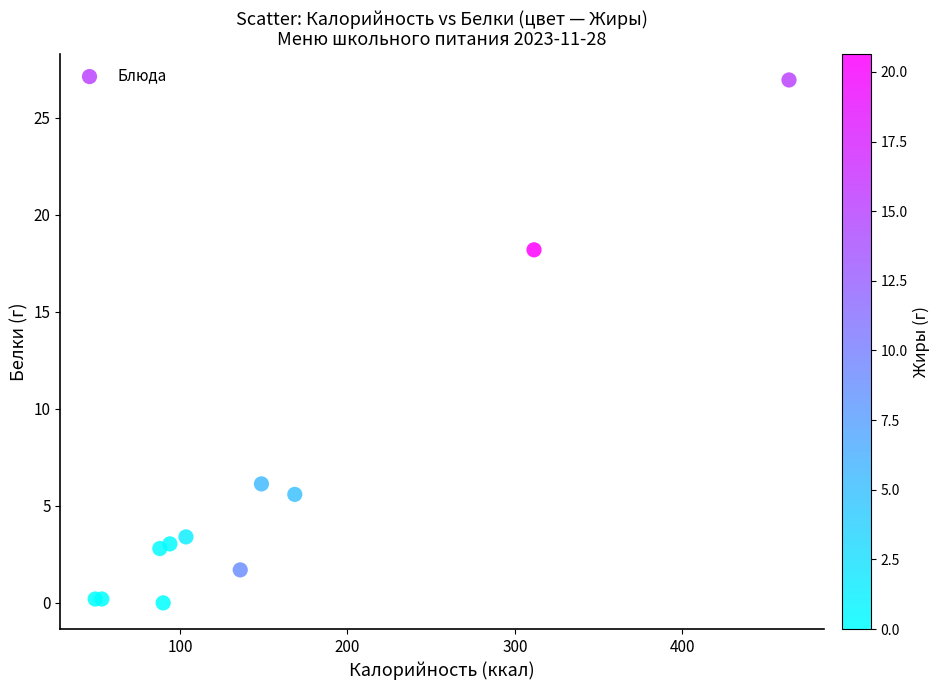

What Y value in the scatter plot is closest to 13?

18.2